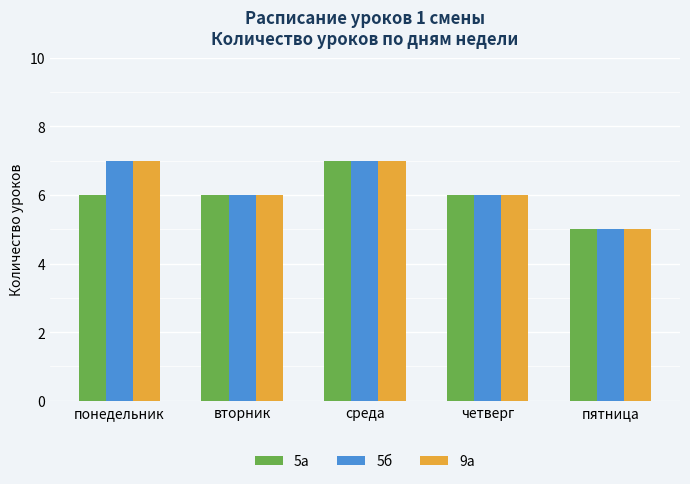

How many series are shown in this chart?

3